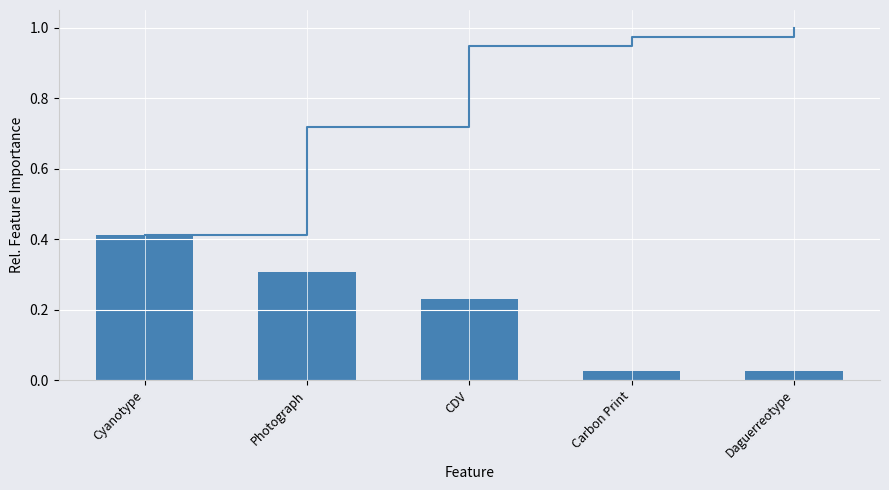

How many groups of bars are there?

5